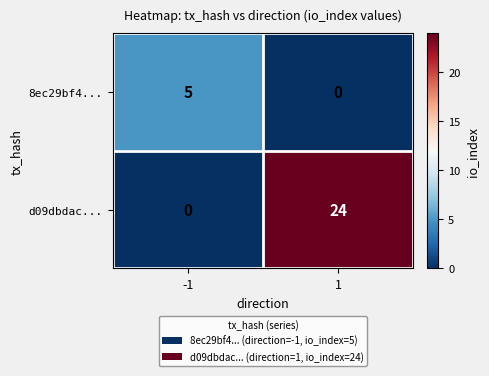

List the series in order of their overall mean, highest first.

d09dbdac..., 8ec29bf4...